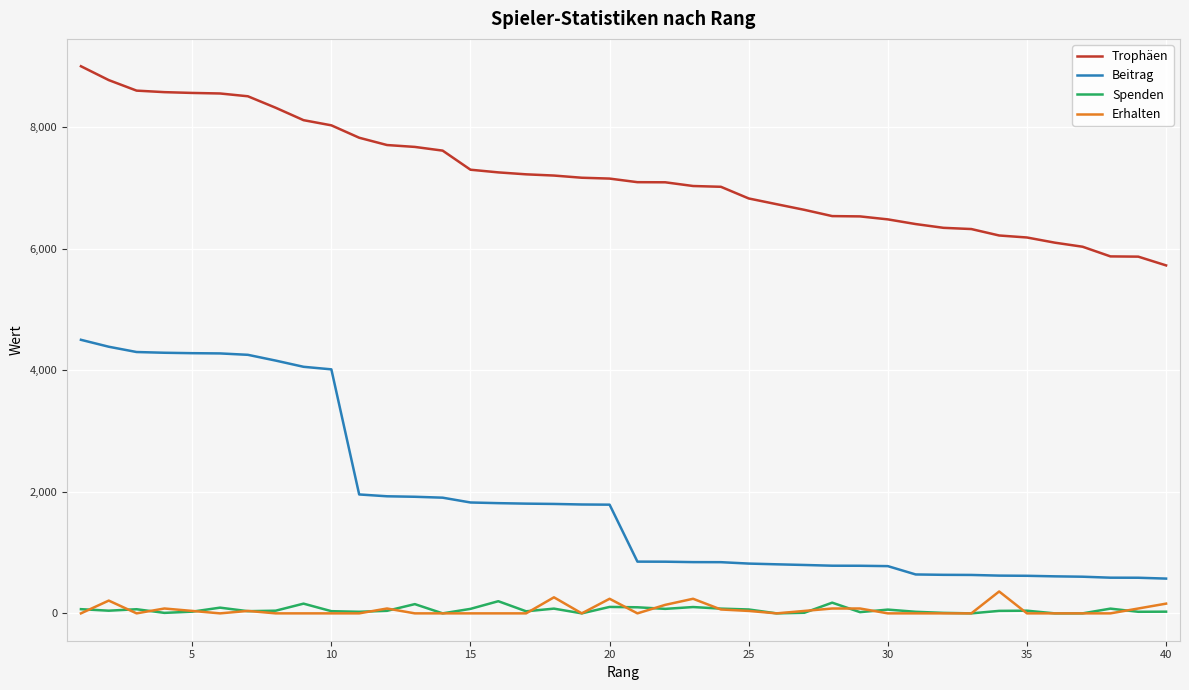

True or false: Beitrag and Trophäen cross at least once.

False